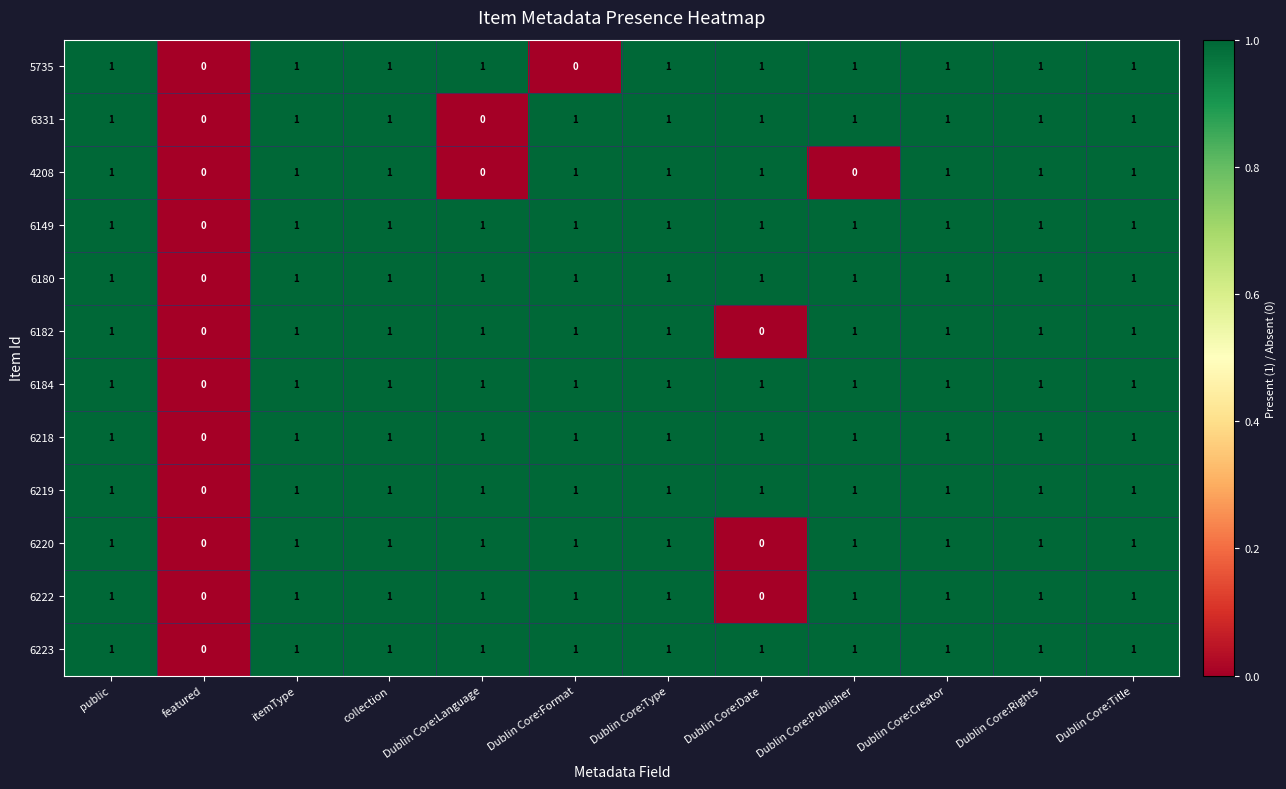

What is the sum of all 5735 values?

10